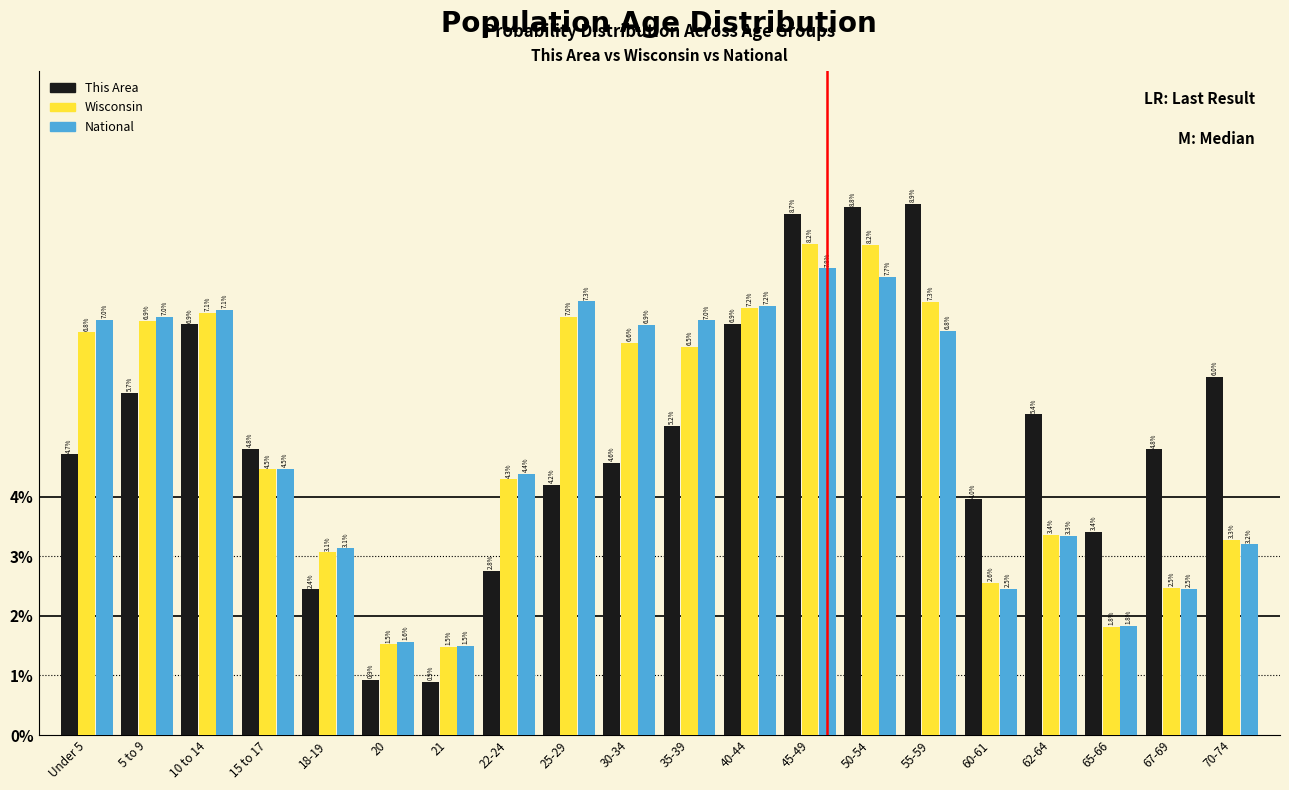

Reading right to left, what are all the values shown in this chart?

This Area: 70-74=6.0	67-69=4.8	65-66=3.4	62-64=5.4	60-61=4.0	55-59=8.9	50-54=8.8	45-49=8.7	40-44=6.9	35-39=5.2	30-34=4.6	25-29=4.2	22-24=2.8	21=0.9	20=0.9	18-19=2.4	15 to 17=4.8	10 to 14=6.9	5 to 9=5.7	Under 5=4.7
Wisconsin: 70-74=3.3	67-69=2.5	65-66=1.8	62-64=3.4	60-61=2.6	55-59=7.3	50-54=8.2	45-49=8.2	40-44=7.2	35-39=6.5	30-34=6.6	25-29=7.0	22-24=4.3	21=1.5	20=1.5	18-19=3.1	15 to 17=4.5	10 to 14=7.1	5 to 9=6.9	Under 5=6.8
National: 70-74=3.2	67-69=2.5	65-66=1.8	62-64=3.3	60-61=2.5	55-59=6.8	50-54=7.7	45-49=7.8	40-44=7.2	35-39=7.0	30-34=6.9	25-29=7.3	22-24=4.4	21=1.5	20=1.6	18-19=3.1	15 to 17=4.5	10 to 14=7.1	5 to 9=7.0	Under 5=7.0